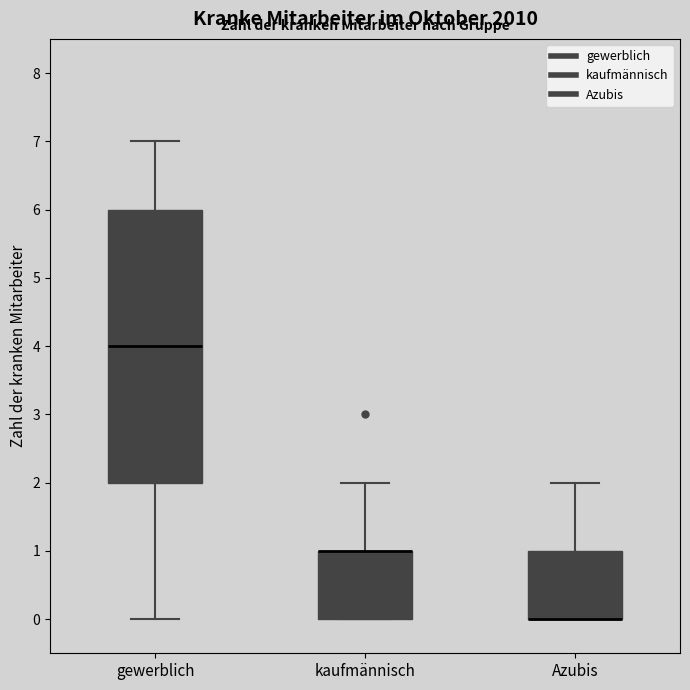

Which box is the tallest, from its lower edge to its upper edge?

gewerblich